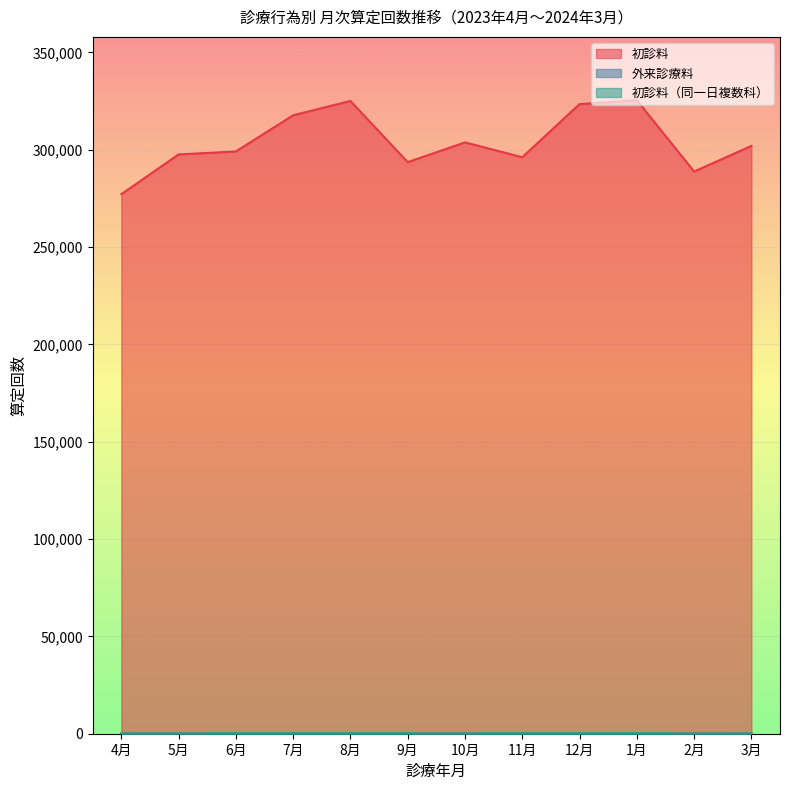

Where does the 初診料 series first go above 301934?

7月